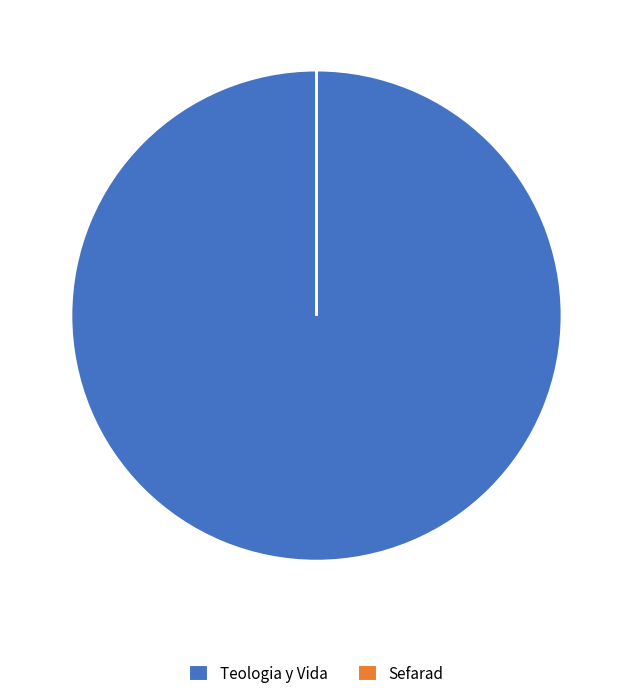

Which category has the biggest portion of the pie?

Teologia y Vida